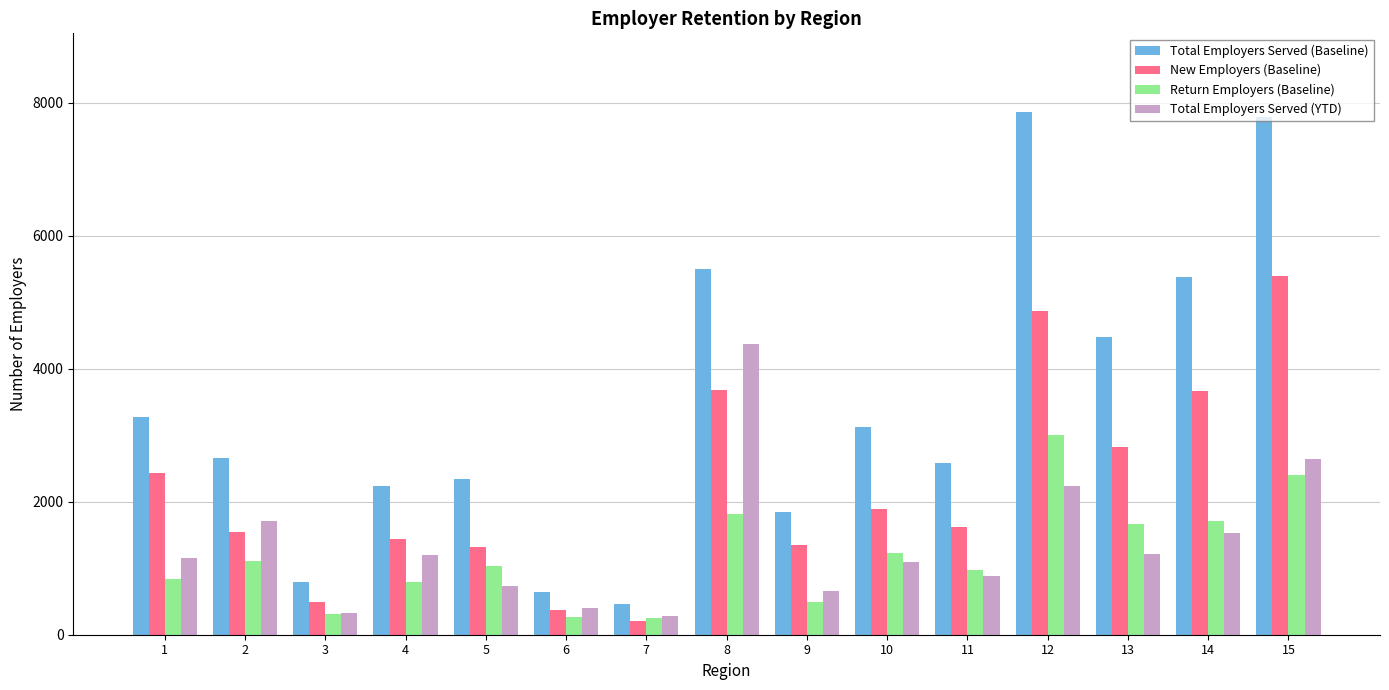

Where does the New Employers (Baseline) series first go above 1616?

1